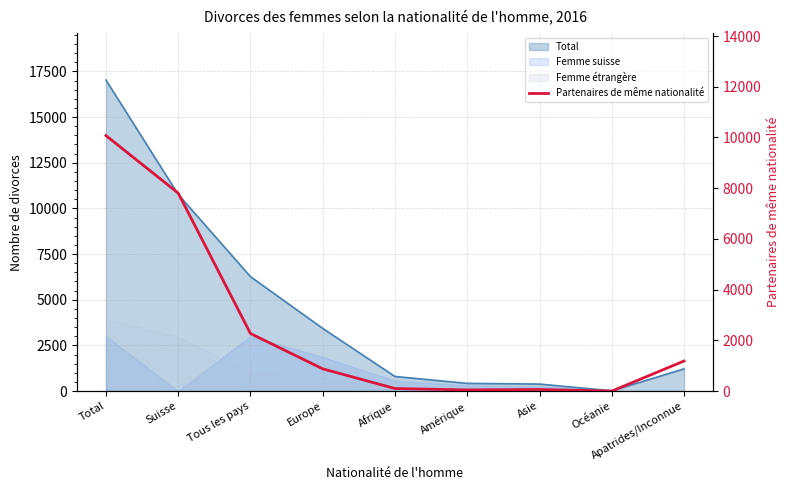

What is the label of the 7th point from the right?

Tous les pays